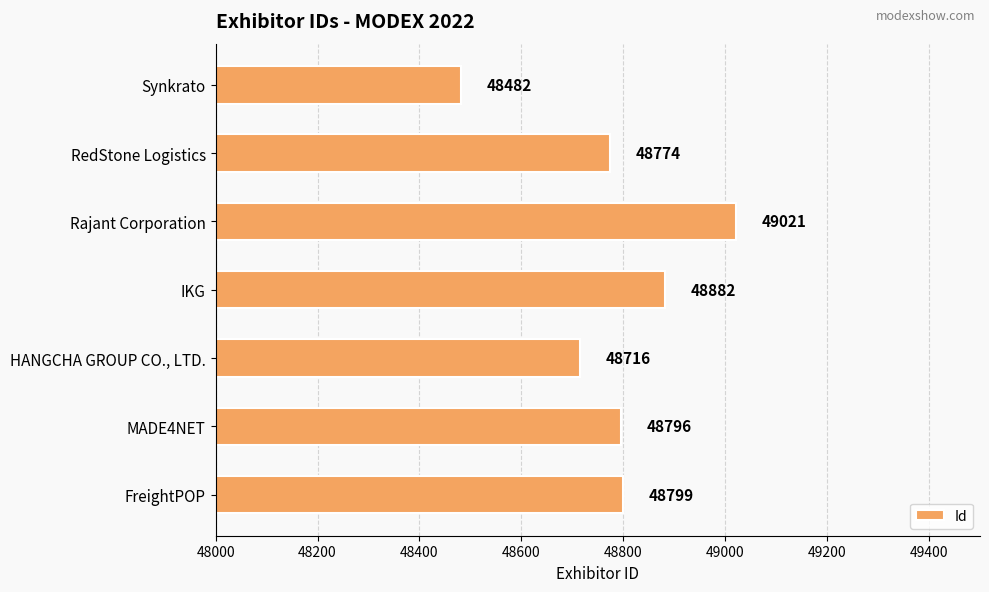

What is the change in value from MADE4NET to Synkrato?

-314